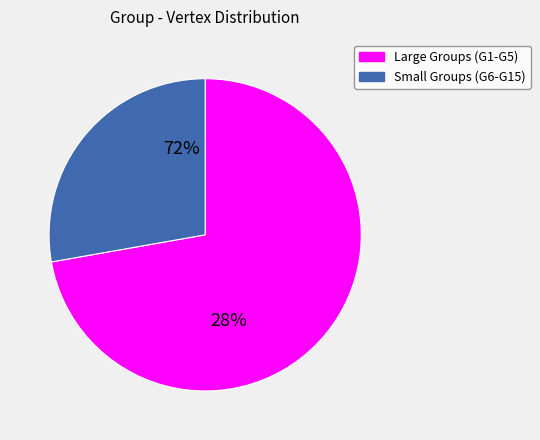

The G4 slice represents 22% of the pie. True or false?

False